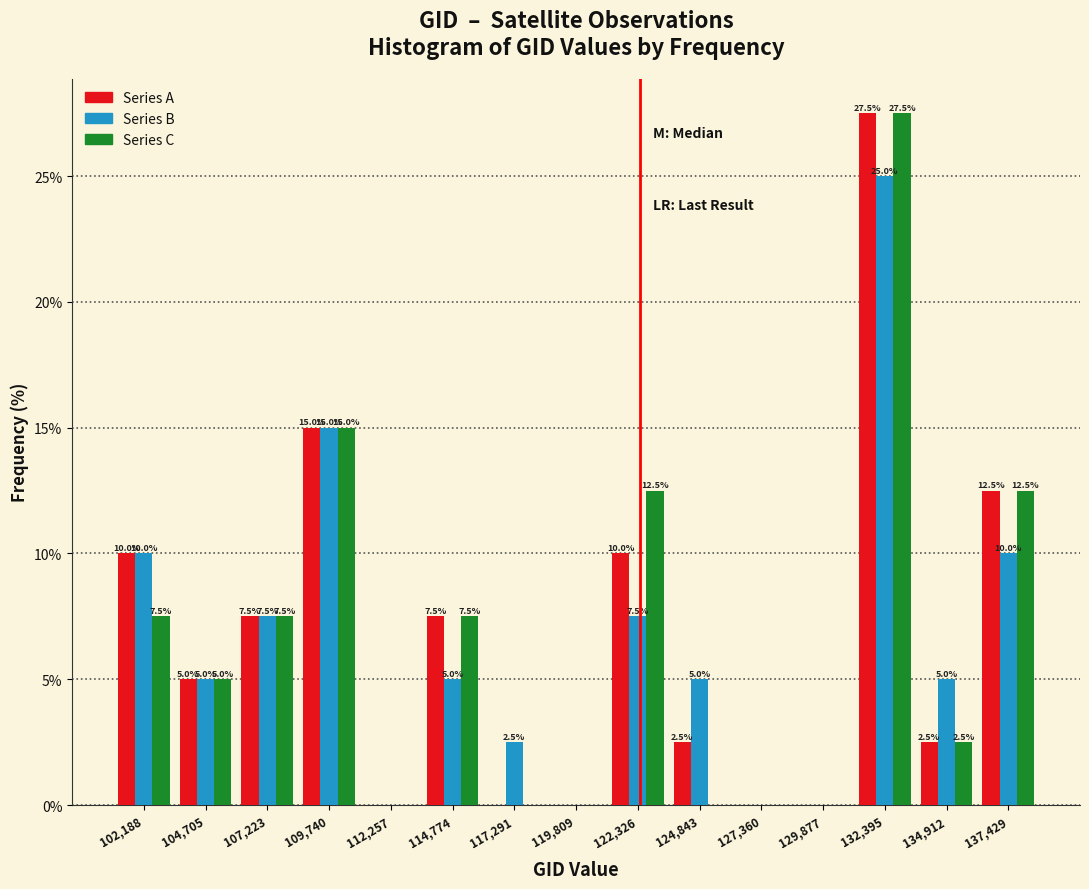

In the Series B series, which range on the x-axis has the tallest bar?

131000 to 133500